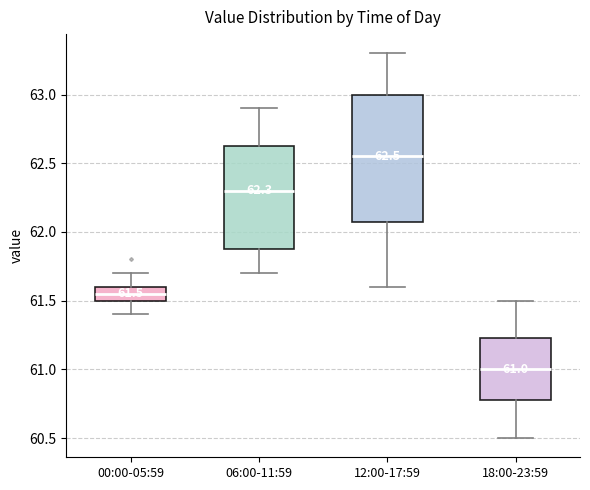

Comparing the boxes themselves (not the whiskers), which one is the tallest?

12:00-17:59